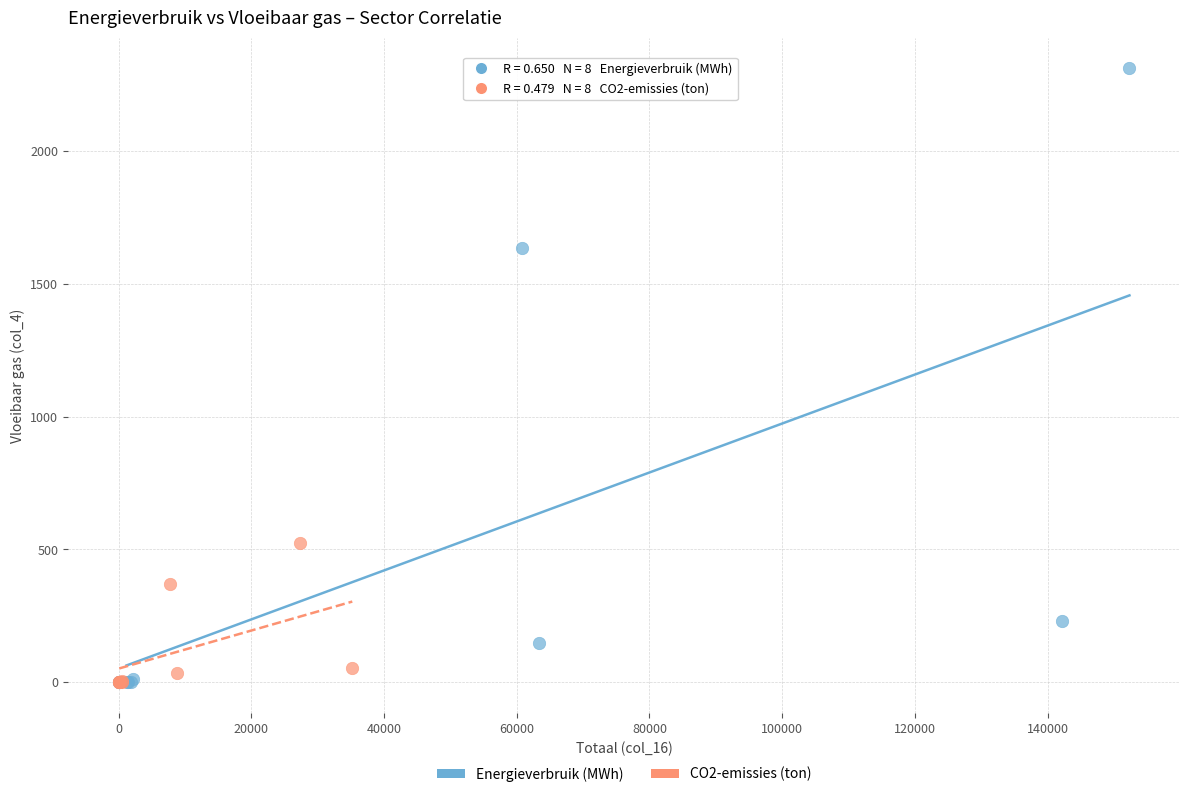

Which series contains the highest Y value?

Energieverbruik (MWh)